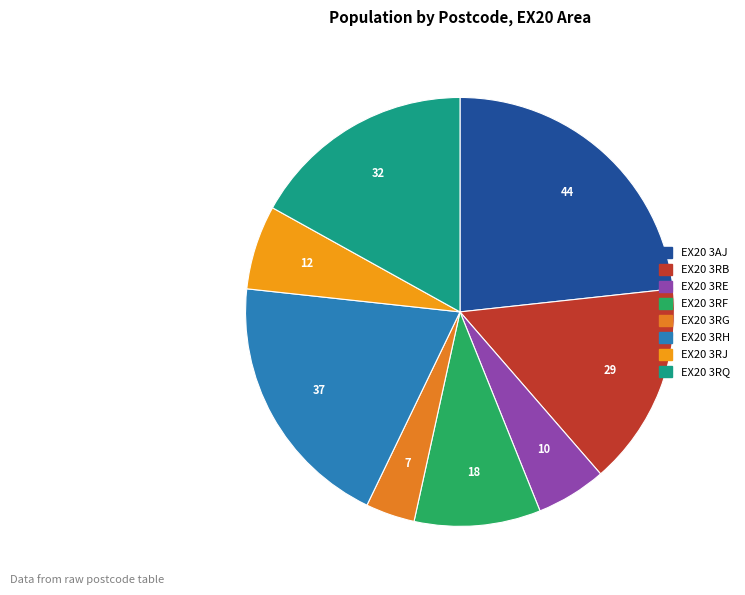

Which slice is the largest?

EX20 3AJ